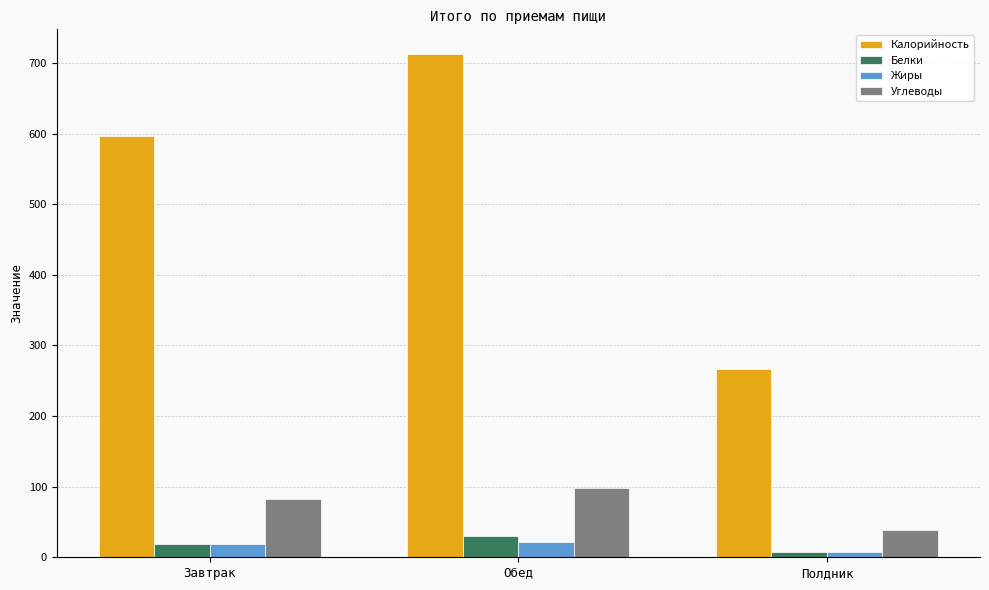

Is the value of Углеводы at Полдник greater than the value of Жиры at Завтрак?

Yes